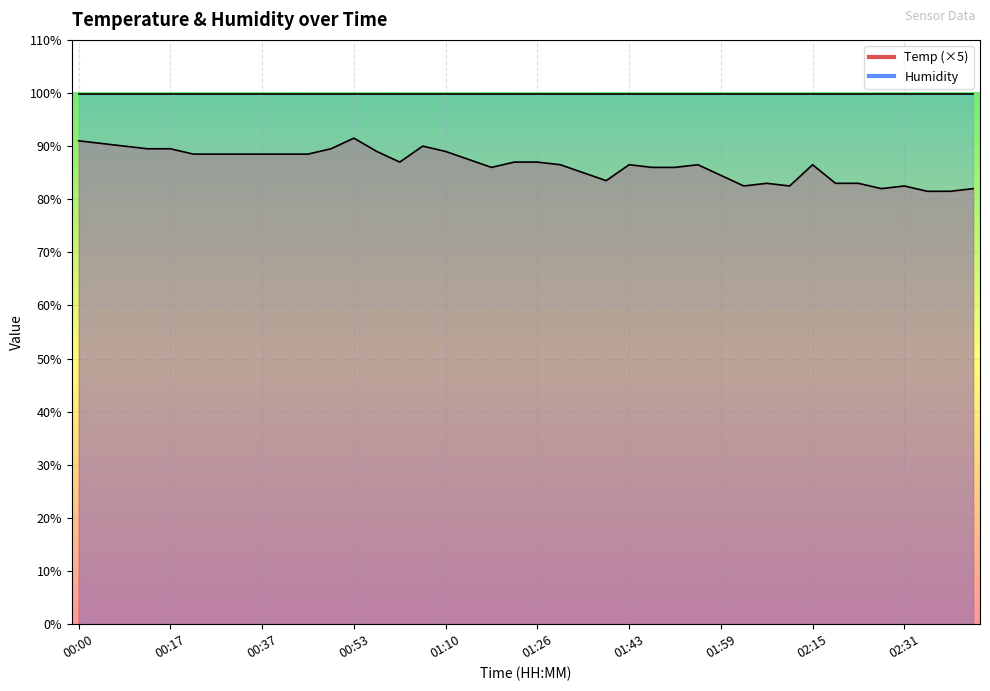

How many points are higher than both their immediate neighbors (excluding endpoints)?

7